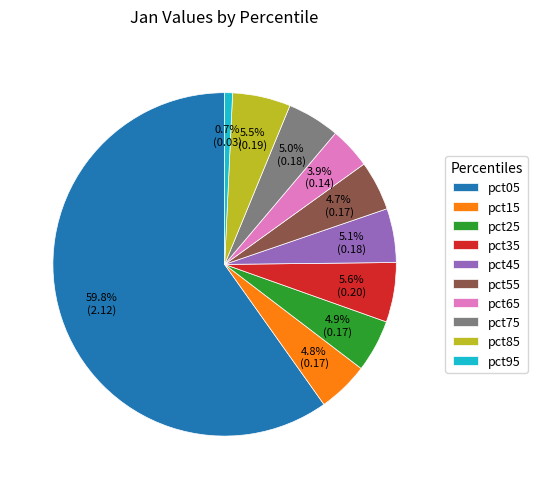

Which slice is the largest?

pct05